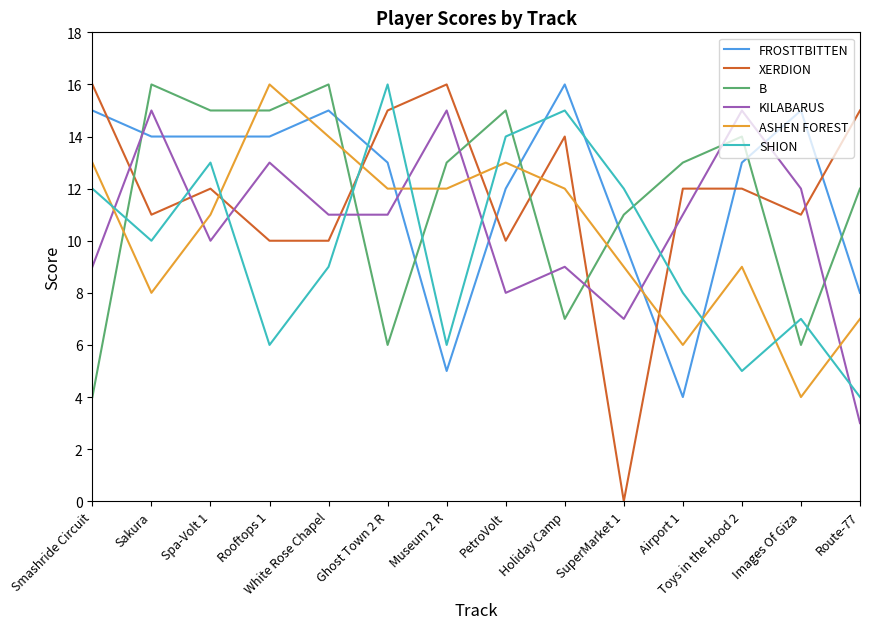

What is the difference between the maximum and minimum values in the SHION series?

12